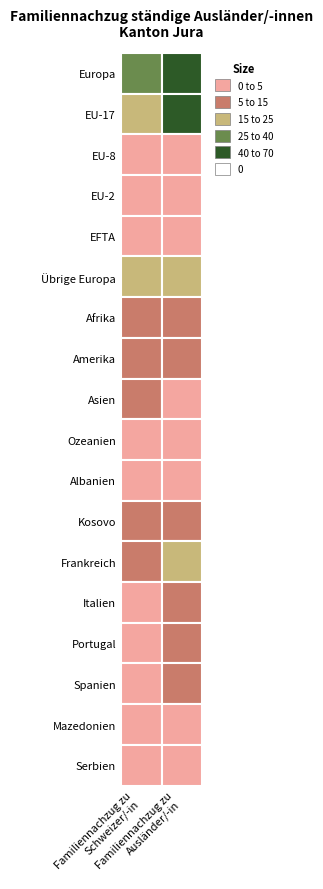

What is the lowest value of the Afrika series?

8